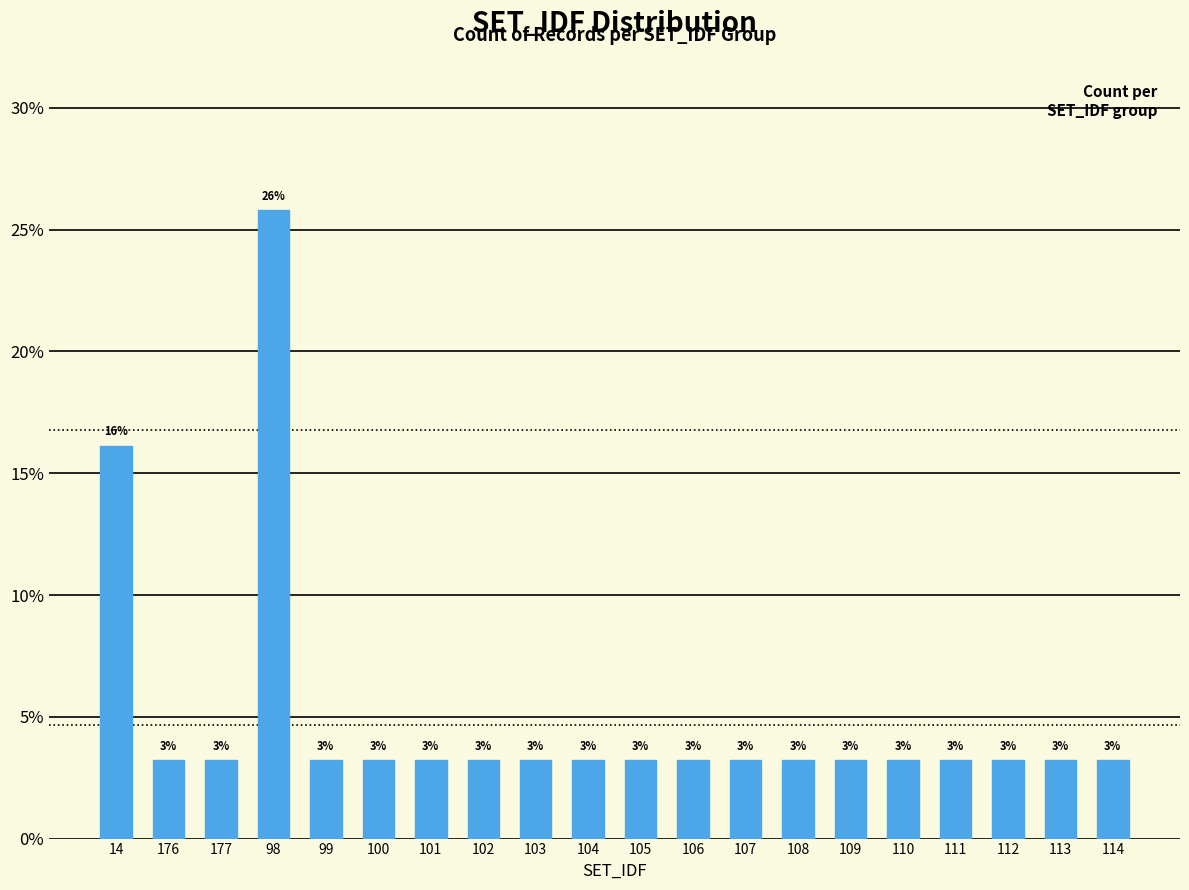

Are the bars horizontal?

No